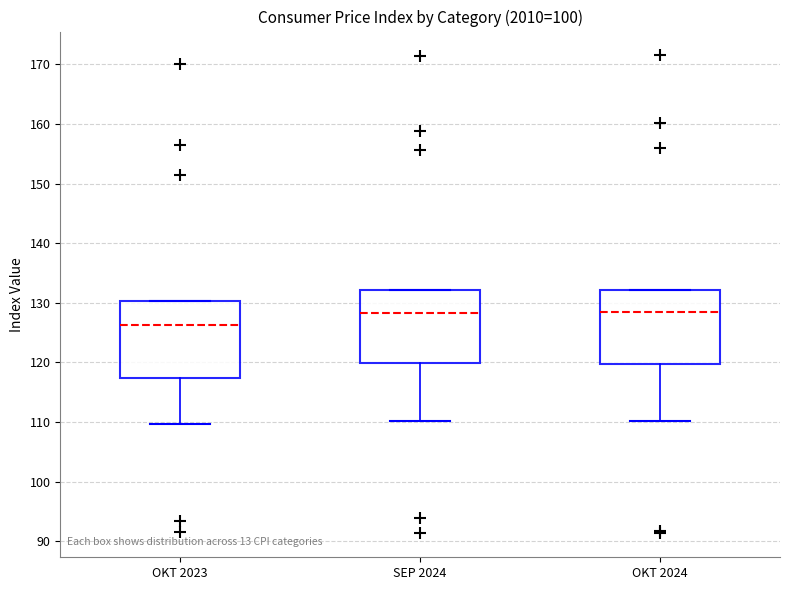

Where is the lower edge of the box for SEP 2024 on the y-axis? The values are not printed on the chart, so give them approximately, as read against the axis.

120